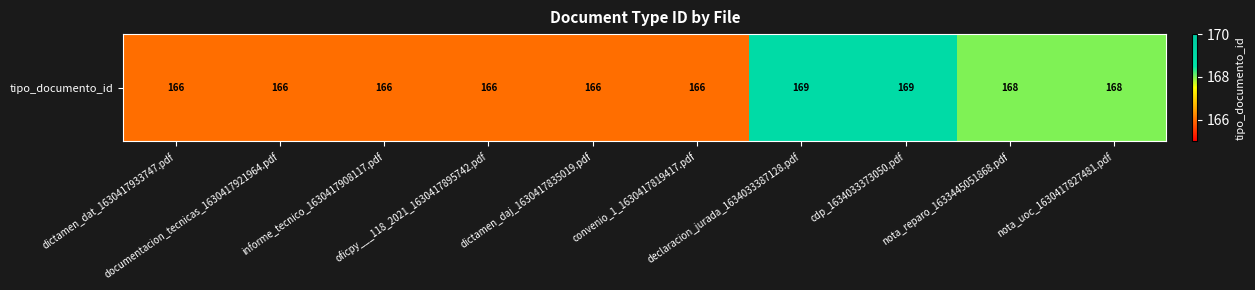

Which has a higher value, convenio_1_1630417819417.pdf or cdp_1634033373050.pdf?

cdp_1634033373050.pdf